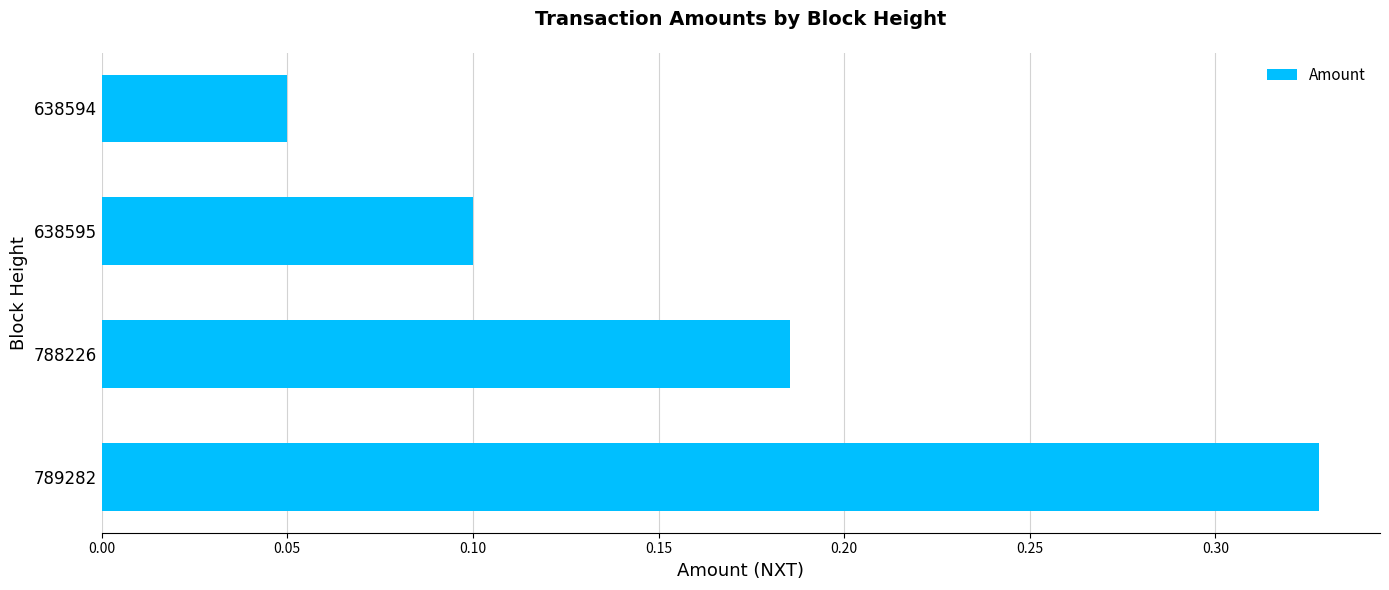

What is the change in value from 789282 to 638594?

-0.3